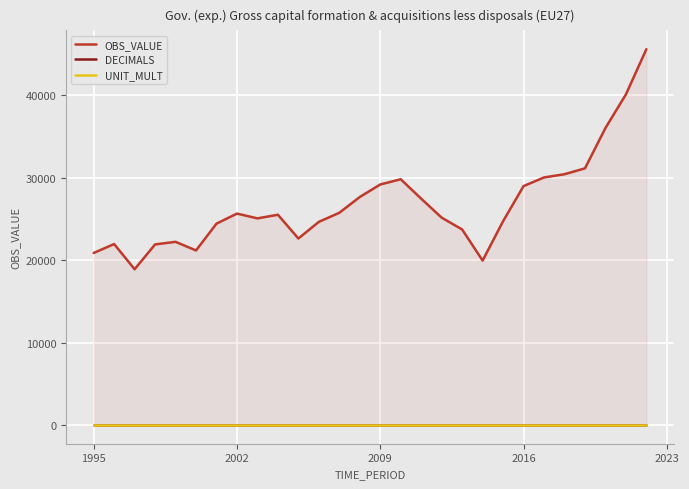

What position from the right is 2002?

21